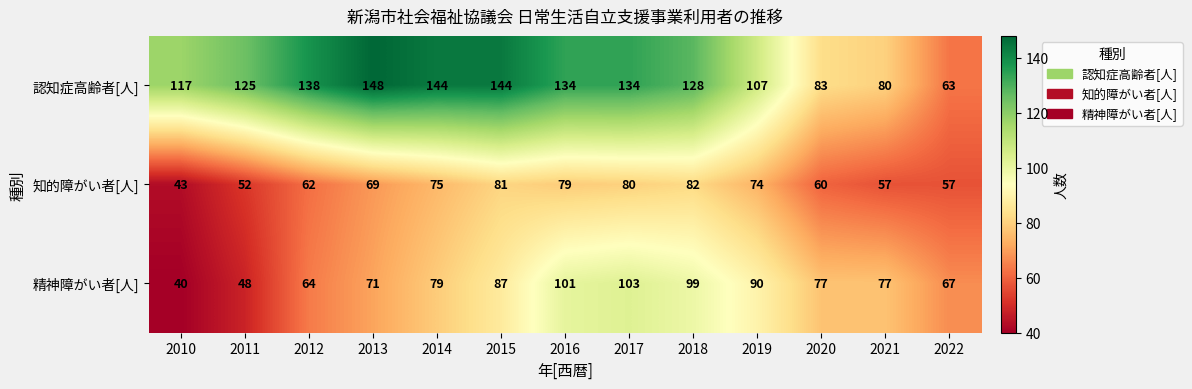

What is the minimum value for 精神障がい者[人]?

40